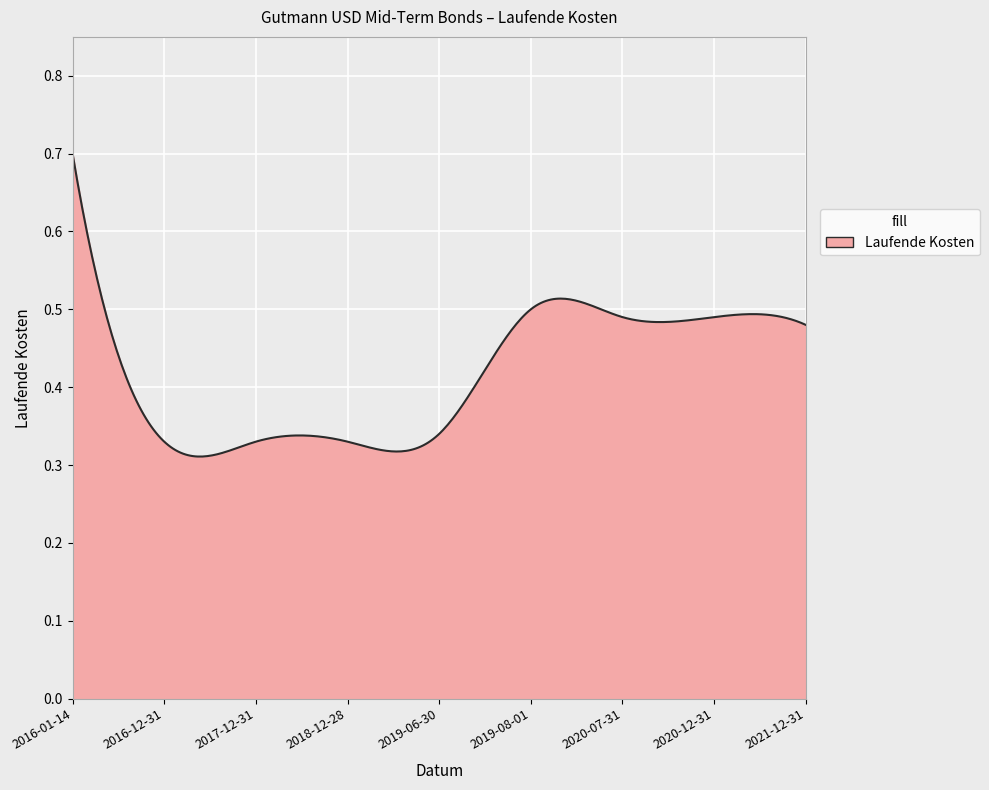

How many interior local peaks (higher than both neighbors) does the data have?

1